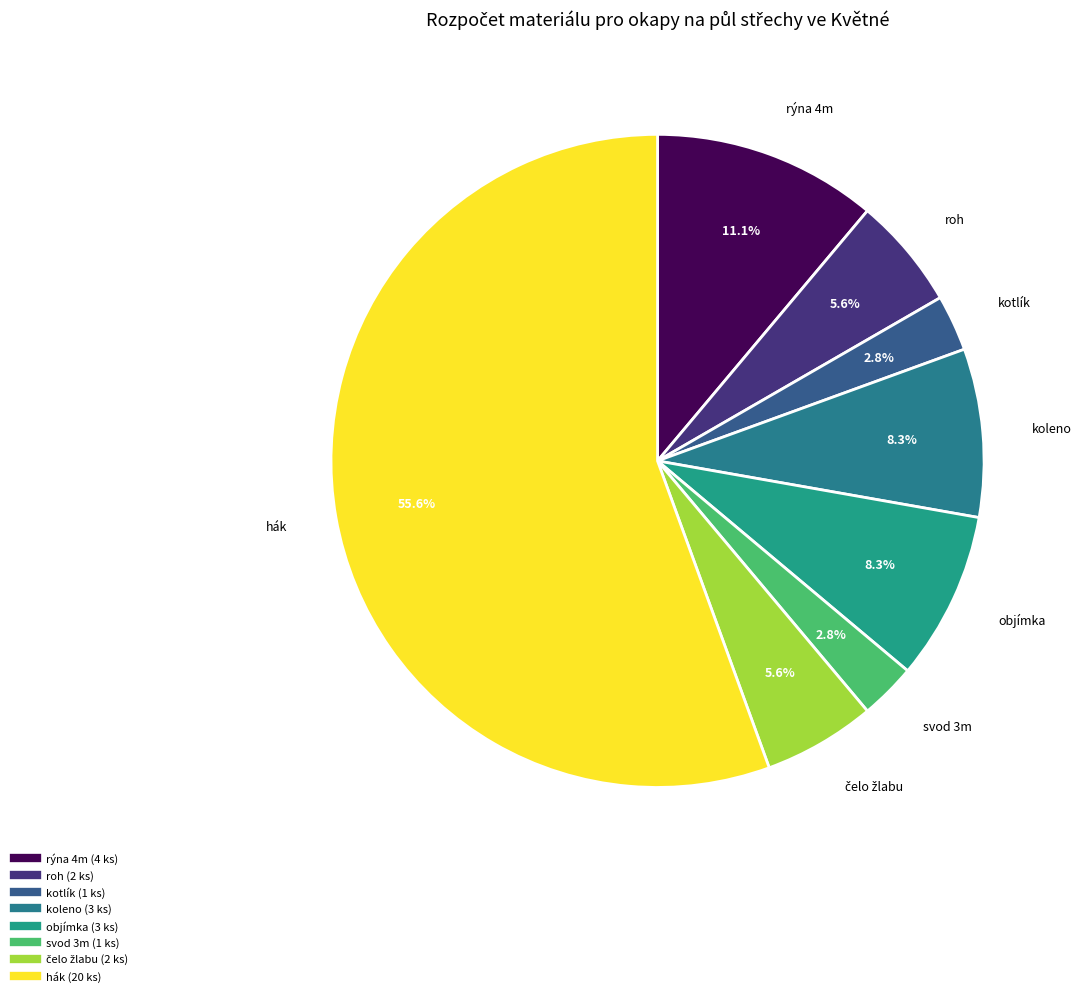

Does rýna 4m account for over 50% of the chart?

No